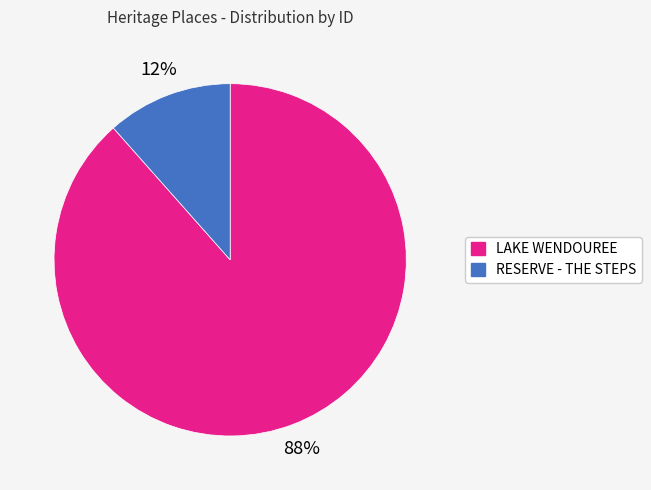

To the nearest percent, what percentage of the pie is RESERVE - THE STEPS?

12%